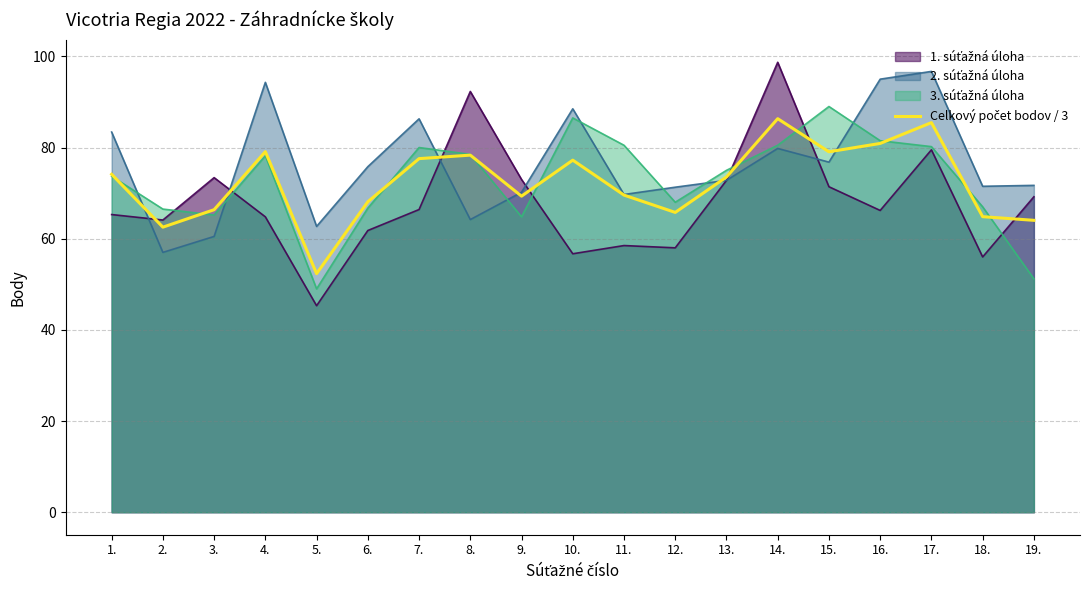

Reading right to left, what are all the values shown in this chart?

64.0	64.8	85.5	80.9	79.1	86.3	73.5	65.8	69.6	77.2	69.3	78.3	77.6	68.1	52.3	79.1	66.4	62.5	74.1